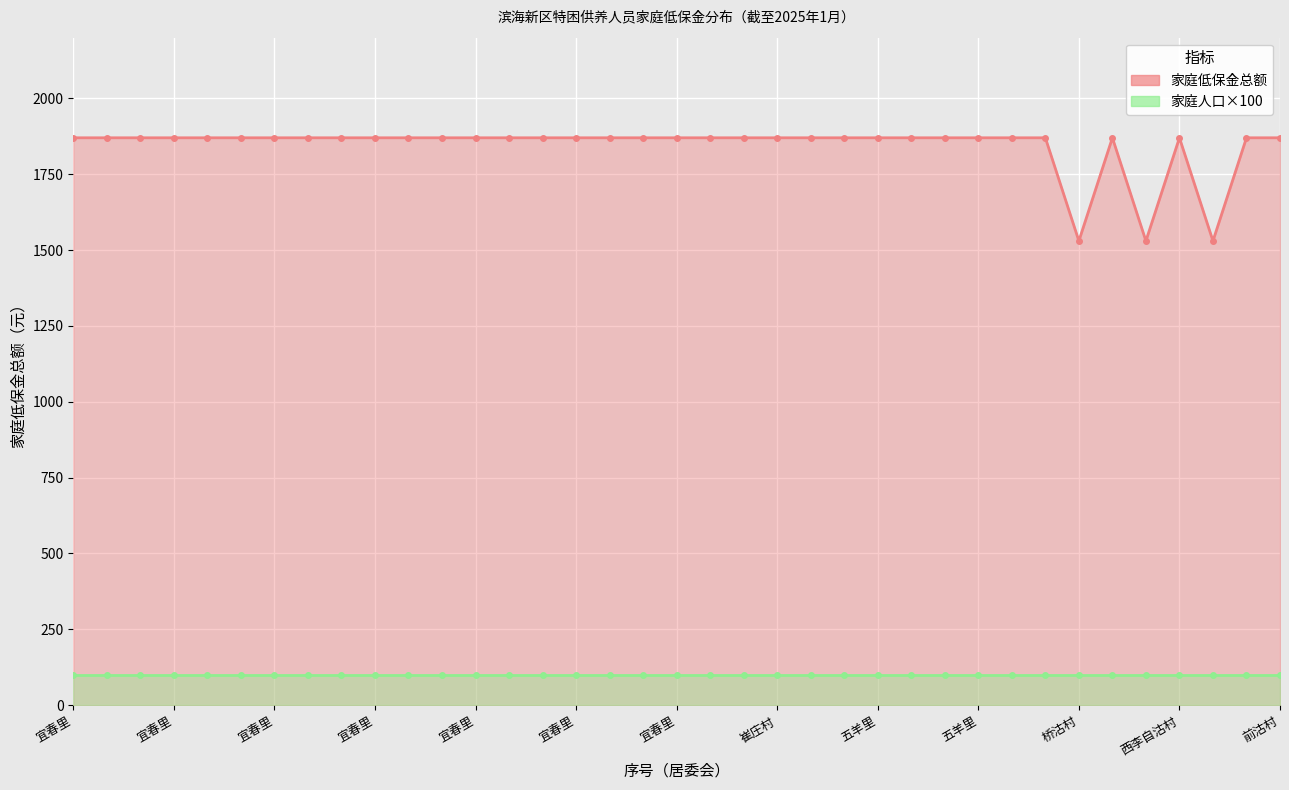

What is the difference between the second highest and minimum values?

340